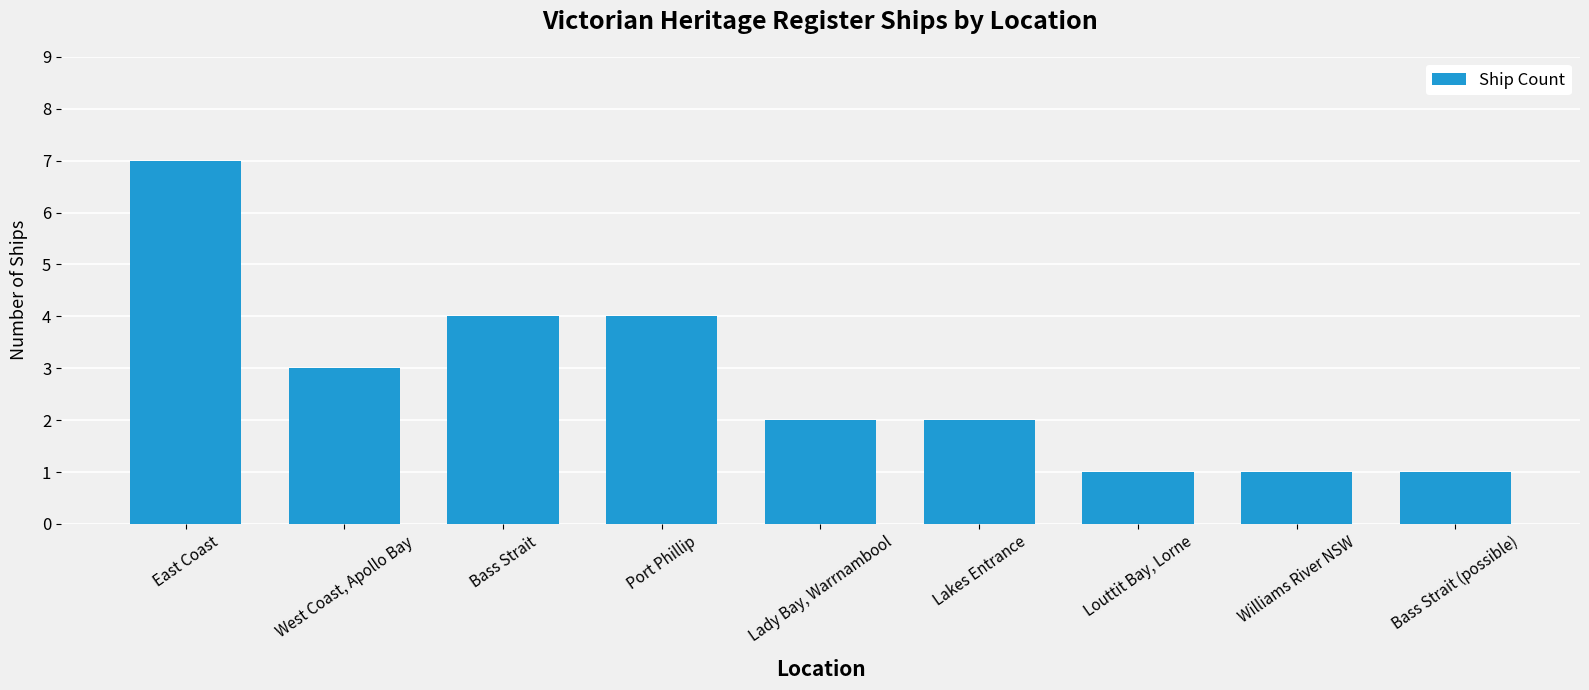

Read the value at Lakes Entrance.

2